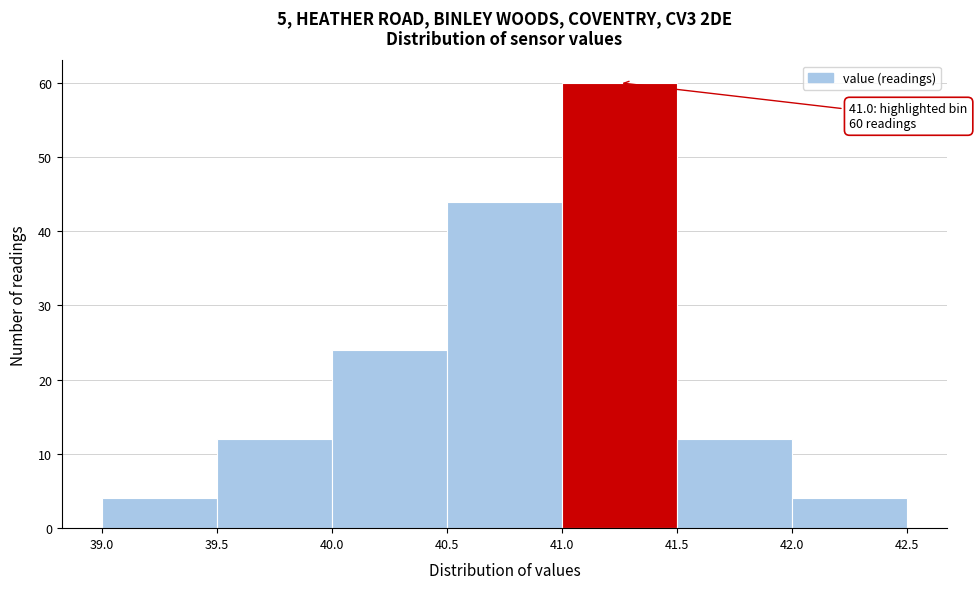

Over which range of the x-axis is the bar tallest?

41.0 to 41.5